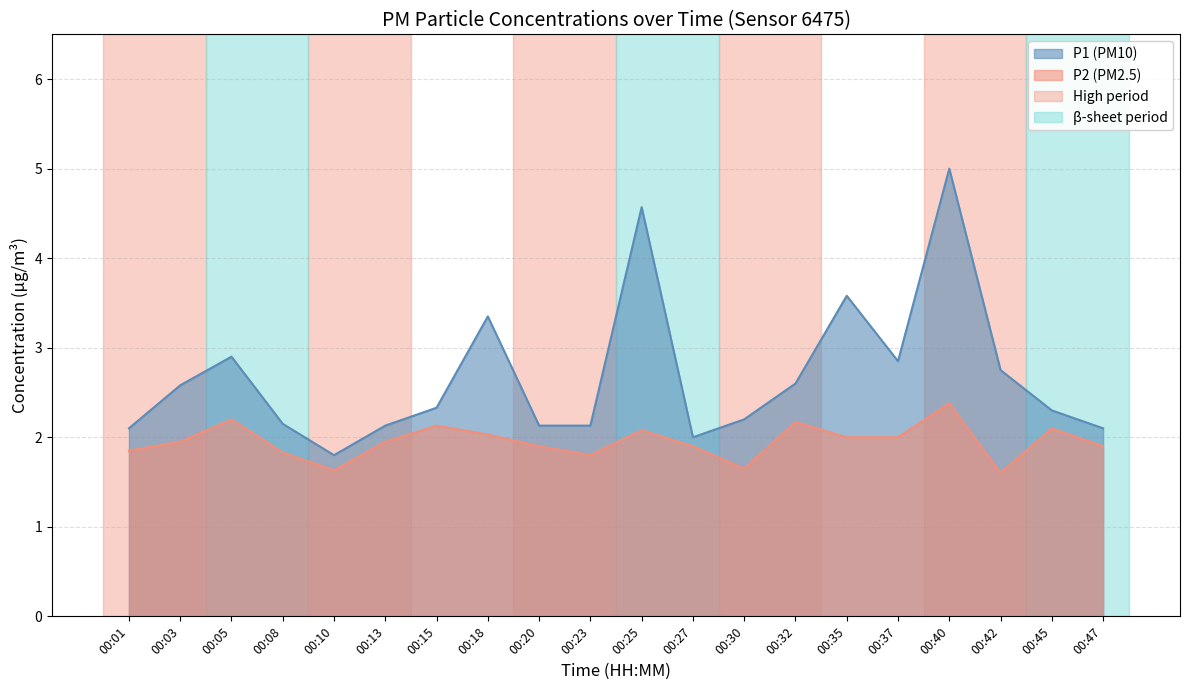

Which series has the widest spread of values?

P1